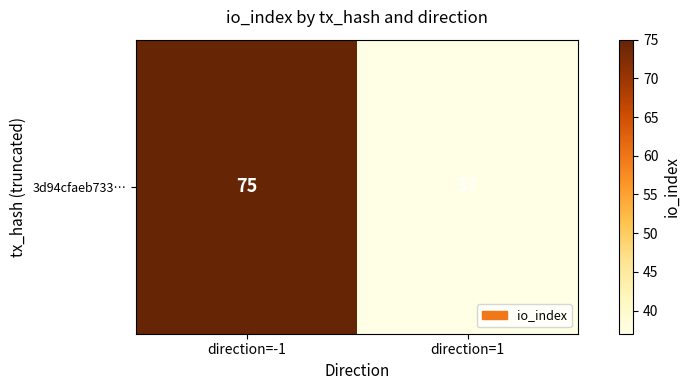

What is the difference between the maximum and minimum values?

38